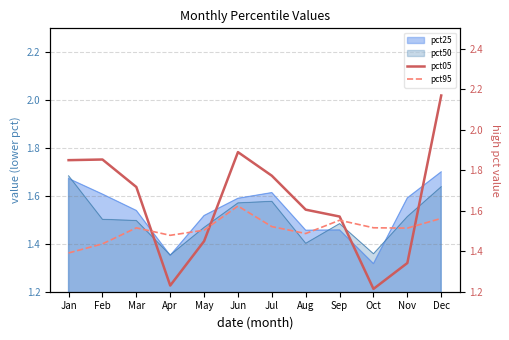

Where is the first local maximum for pct05?

Feb